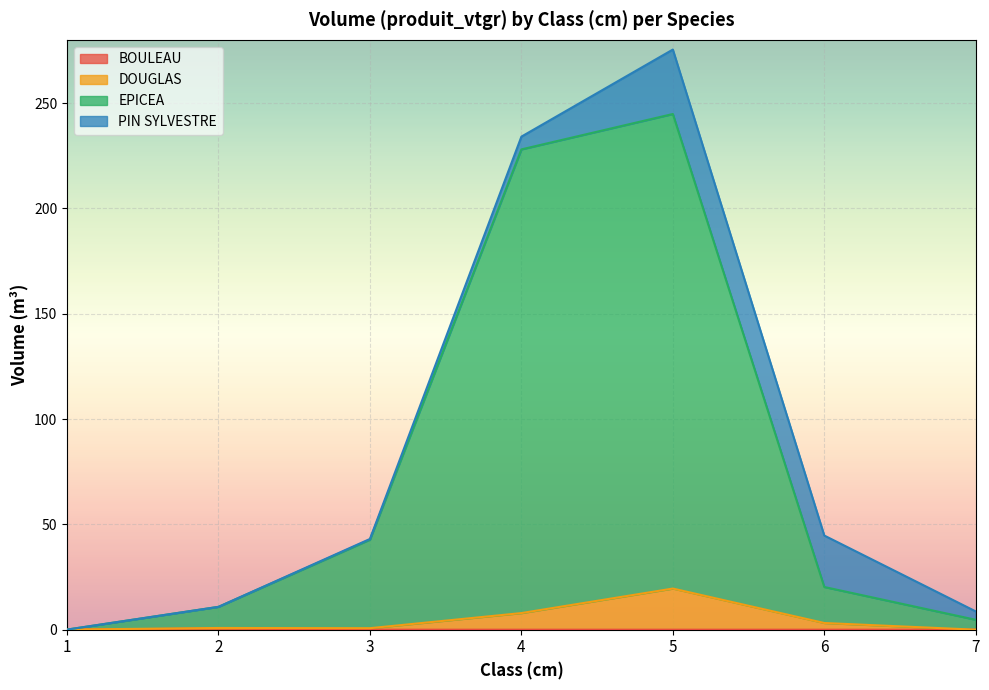

Does the chart display data point markers on the line(s)?

No